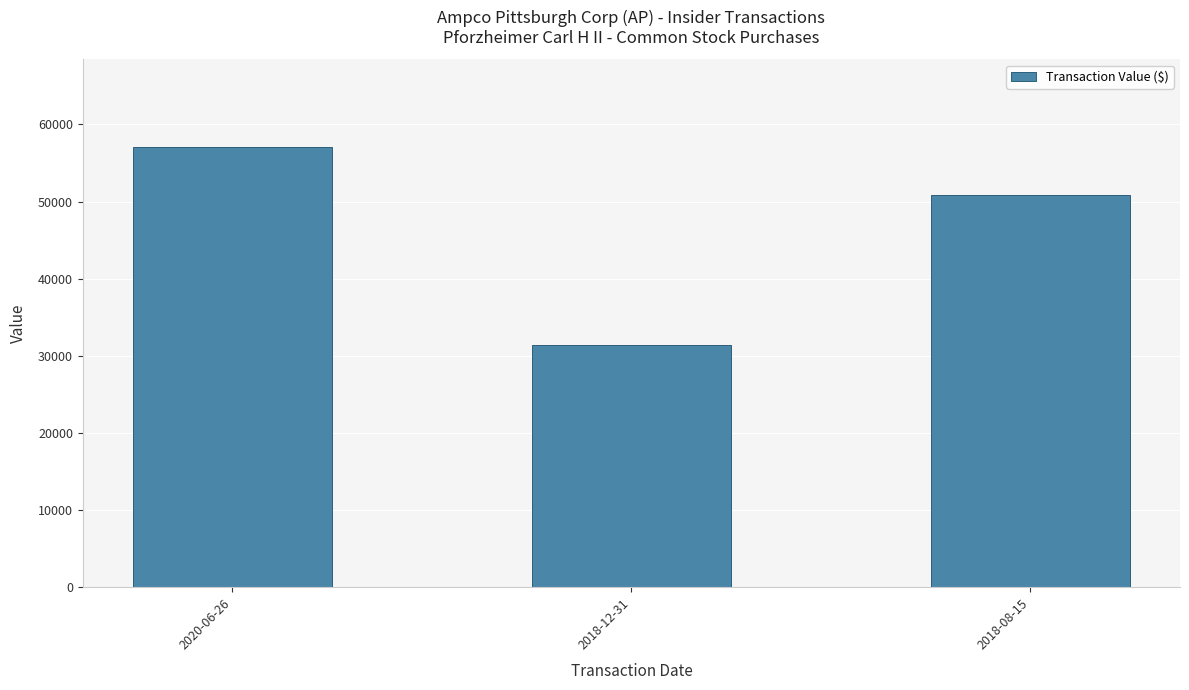

Which label corresponds to the smallest value in the chart?

2018-12-31